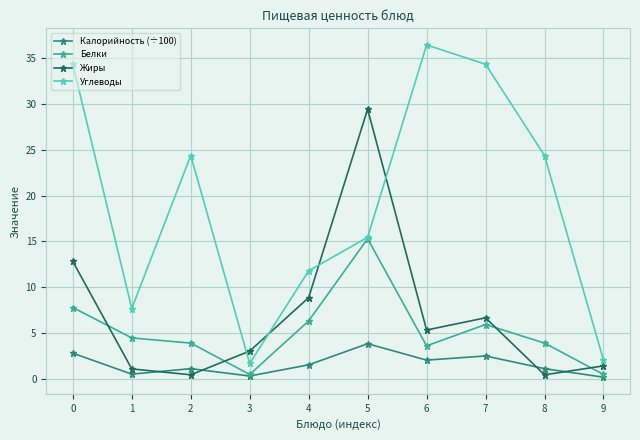

At which category does the chart reach its peak across all series?

6